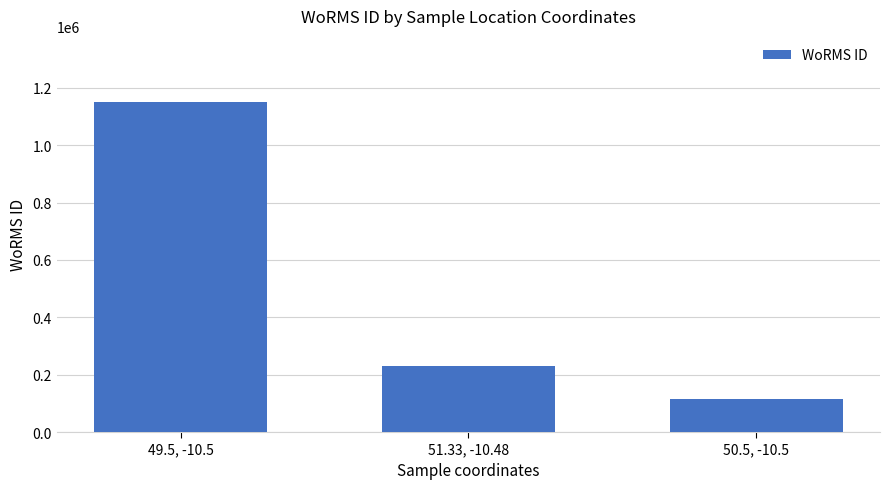

How many bars are there in total?

3